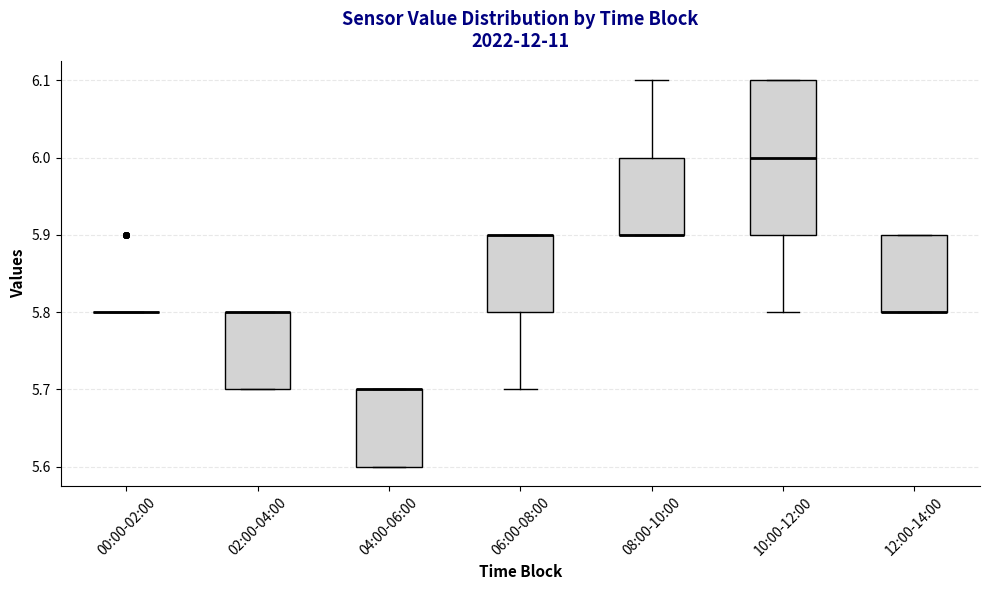

Reading left to right, transcribe this box plot: for each box, give where its median line is, the range the box spans, and where its two whiskers end, as read against the y-axis. The values are not printed on the chart, so give them approximately, as read against the axis.

00:00-02:00: box collapsed to a line at 5.8, whiskers 5.8 to 5.8
02:00-04:00: median 5.8 (drawn on the box's upper edge), box 5.7 to 5.8, whiskers 5.7 to 5.8
04:00-06:00: median 5.7 (drawn on the box's upper edge), box 5.6 to 5.7, whiskers 5.6 to 5.7
06:00-08:00: median 5.9 (drawn on the box's upper edge), box 5.8 to 5.9, whiskers 5.7 to 5.9
08:00-10:00: median 5.9 (drawn on the box's lower edge), box 5.9 to 6.0, whiskers 5.9 to 6.1
10:00-12:00: median 6.0, box 5.9 to 6.1, whiskers 5.8 to 6.1
12:00-14:00: median 5.8 (drawn on the box's lower edge), box 5.8 to 5.9, whiskers 5.8 to 5.9